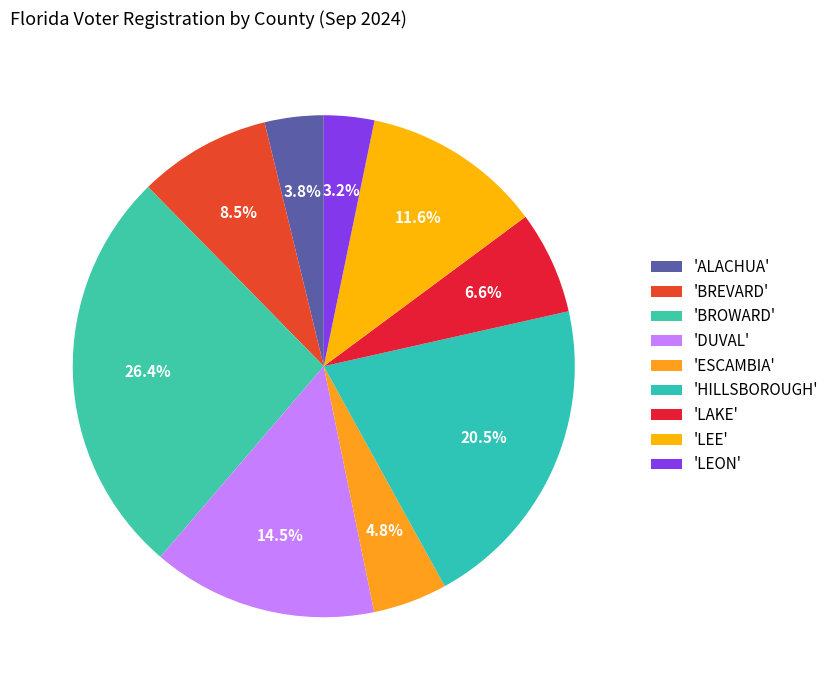

How many slices are in this pie chart?

9